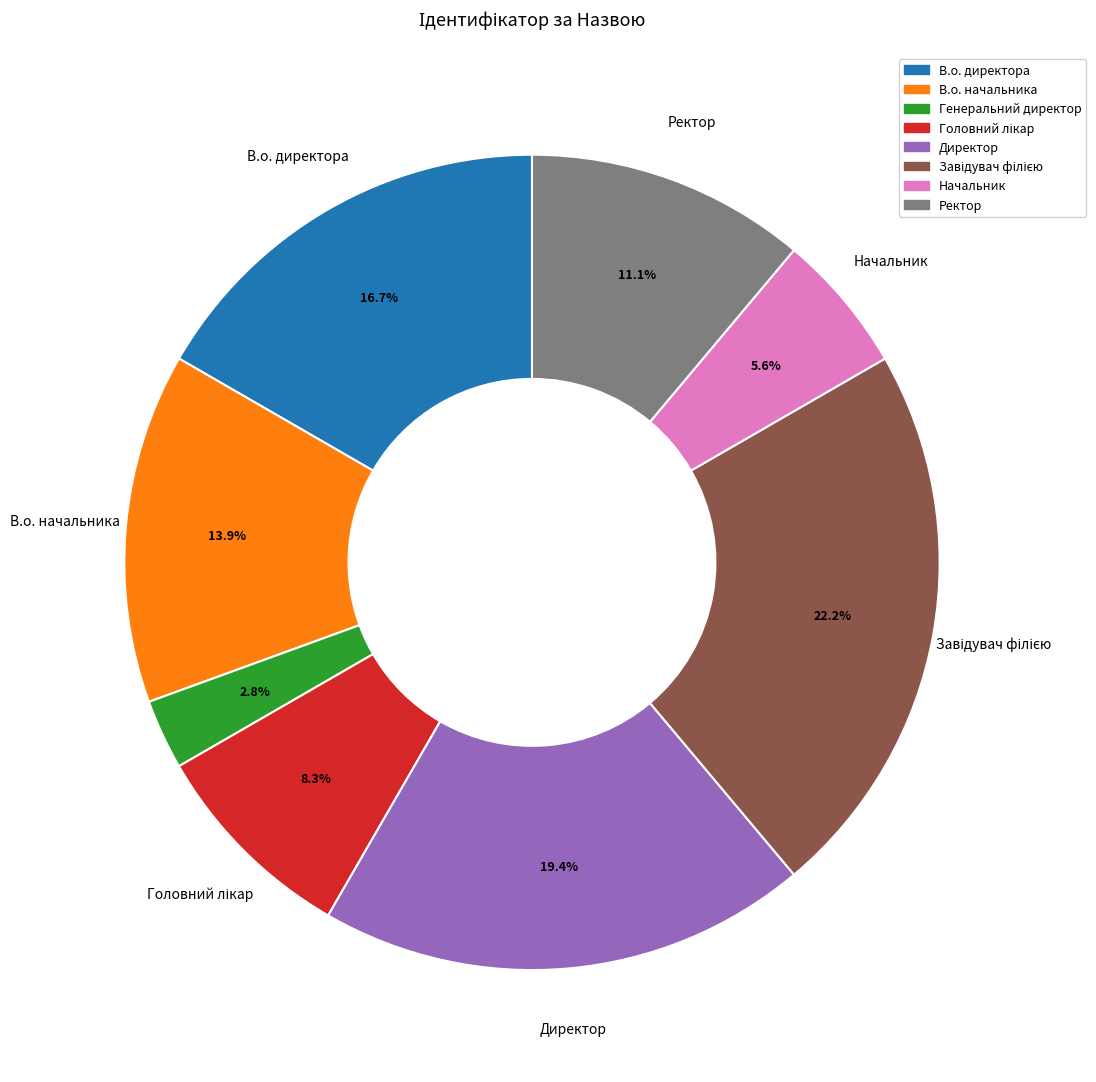

Is there a majority slice in this chart?

No